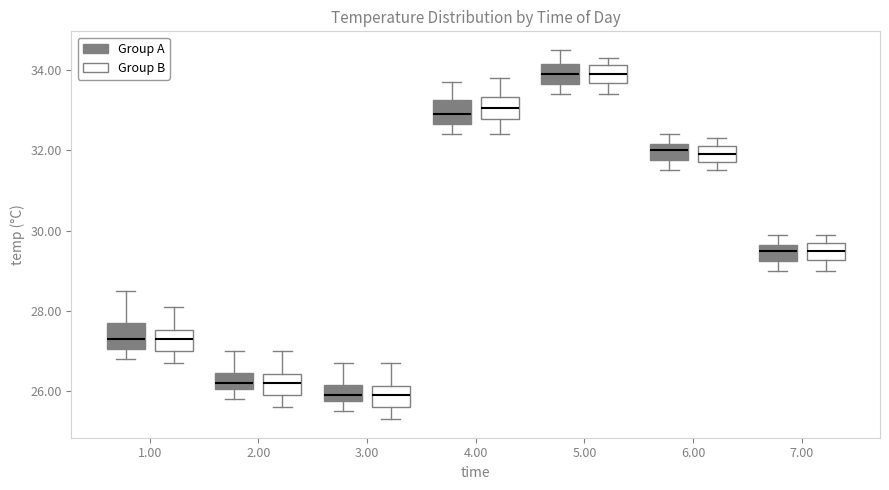

Where is the lower edge of the box for 7.00 (Group A) on the y-axis? The values are not printed on the chart, so give them approximately, as read against the axis.

29.2